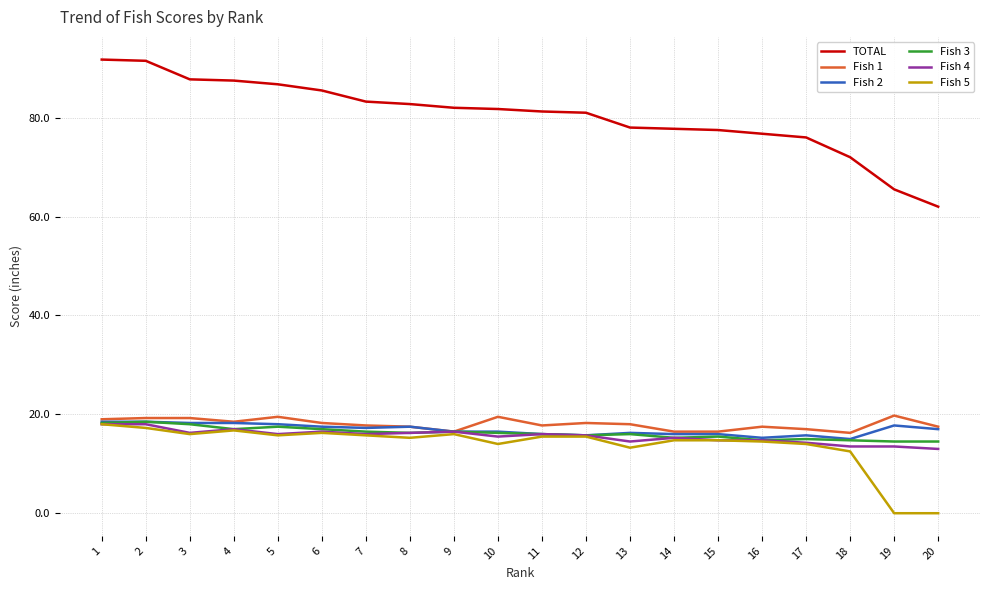

What is the maximum value for Fish 2?

18.5